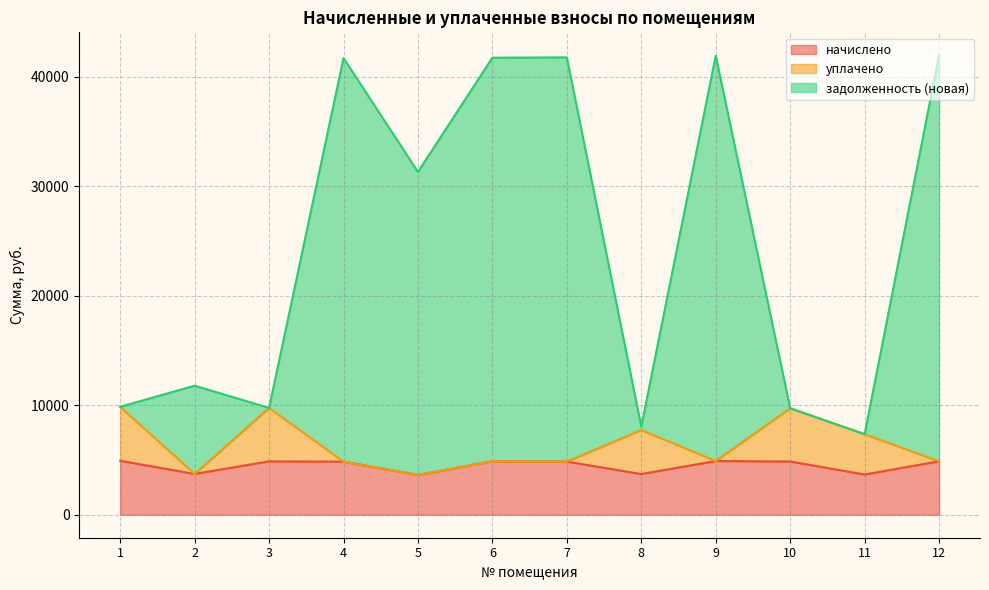

At which category does the chart reach its minimum across all series?

5